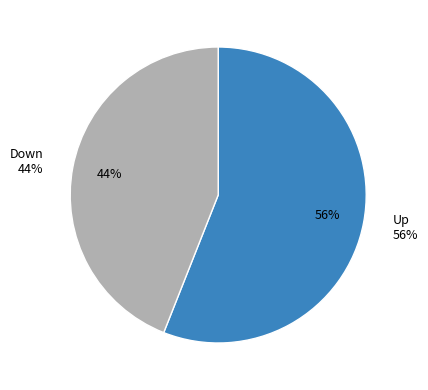

Which category has the smallest portion of the pie?

Down